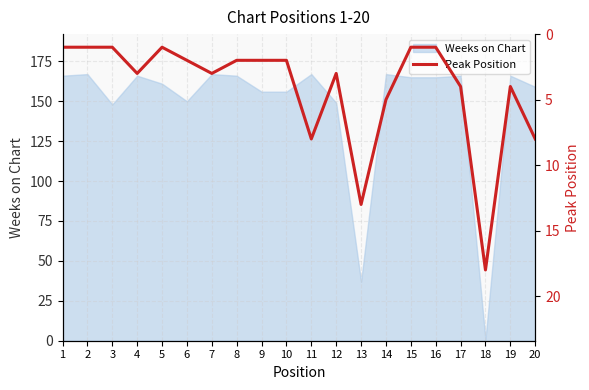

Count the number of values greater than 3.

7